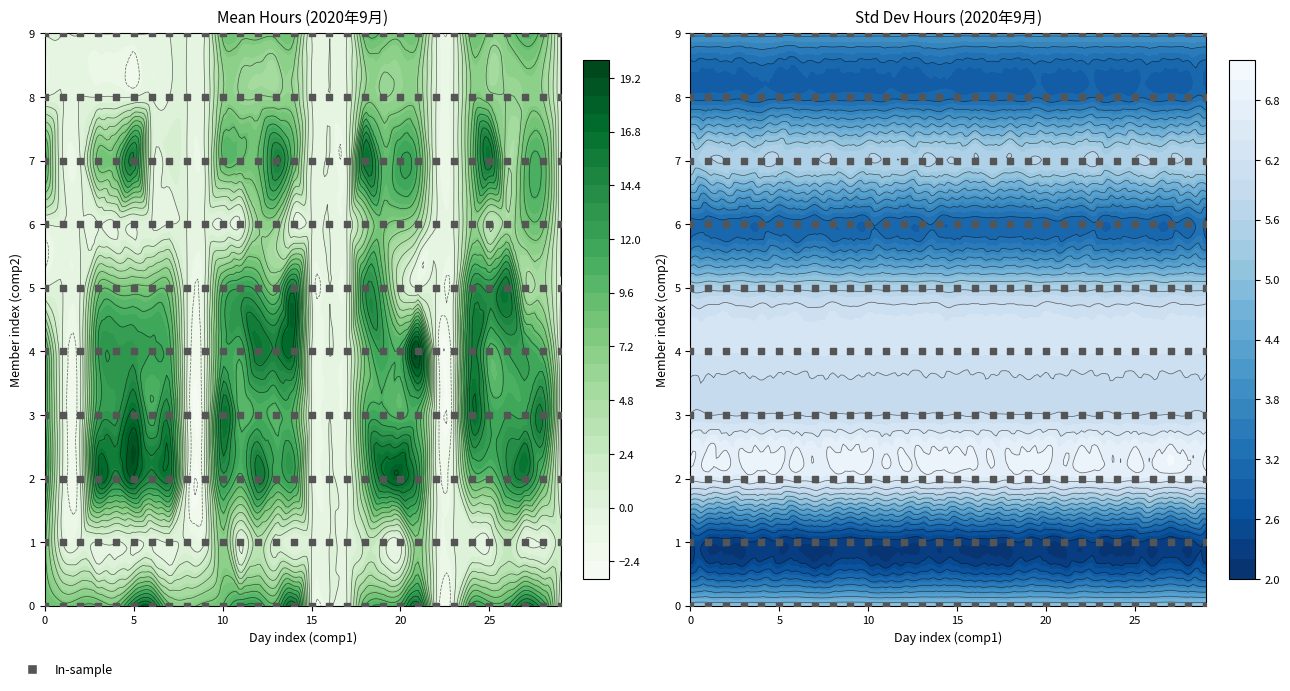

Between 25日 and 21日, which is larger?

25日